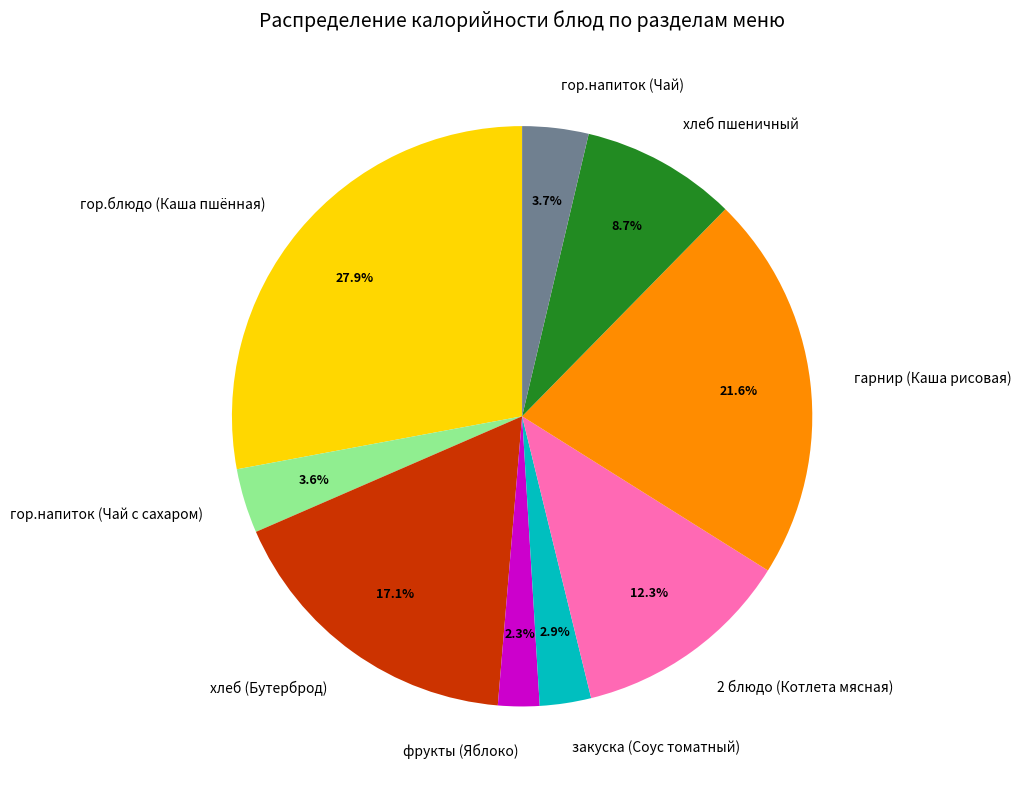

What is the ratio of the value at закуска (Соус томатный) to the value at гор.напиток (Чай с сахаром)?

0.8